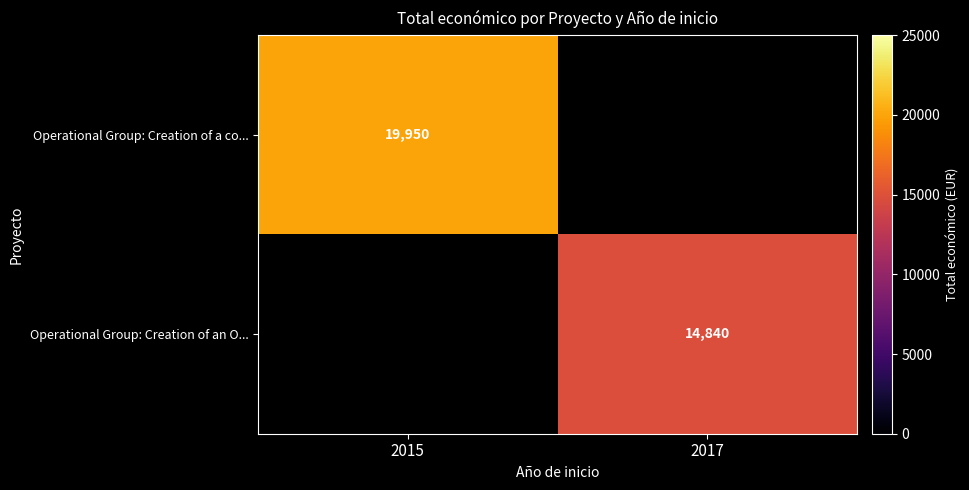

Is the value of Operational Group: Creation of an O... at 2017 greater than the value of Operational Group: Creation of a co... at 2015?

No